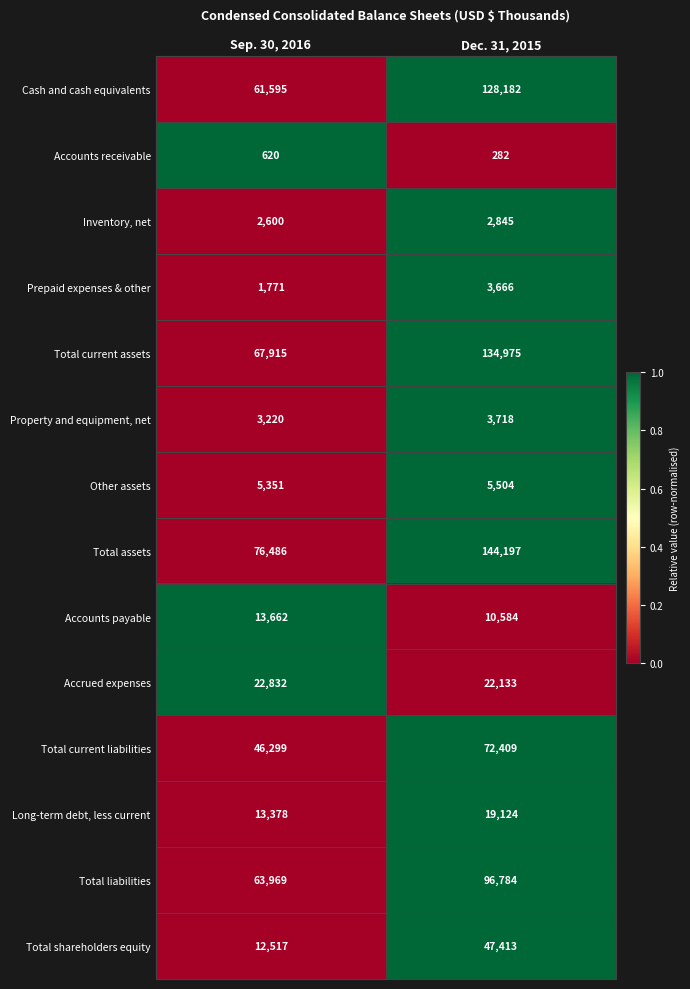

How many categories are shown in the chart?

2